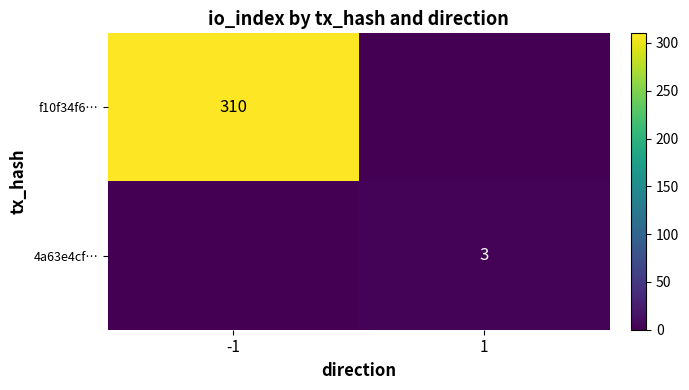

Is the value of 4a63e4cf… at 1 greater than the value of f10f34f6… at -1?

No